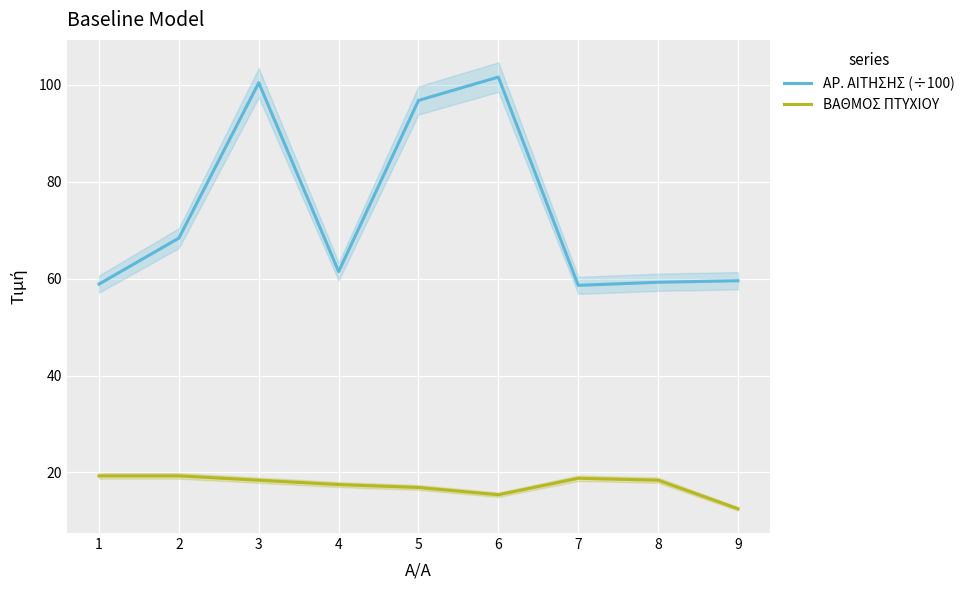

True or false: ΒΑΘΜΟΣ ΠΤΥΧΙΟΥ and ΑΡ. ΑΙΤΗΣΗΣ (÷100) intersect in this chart.

False